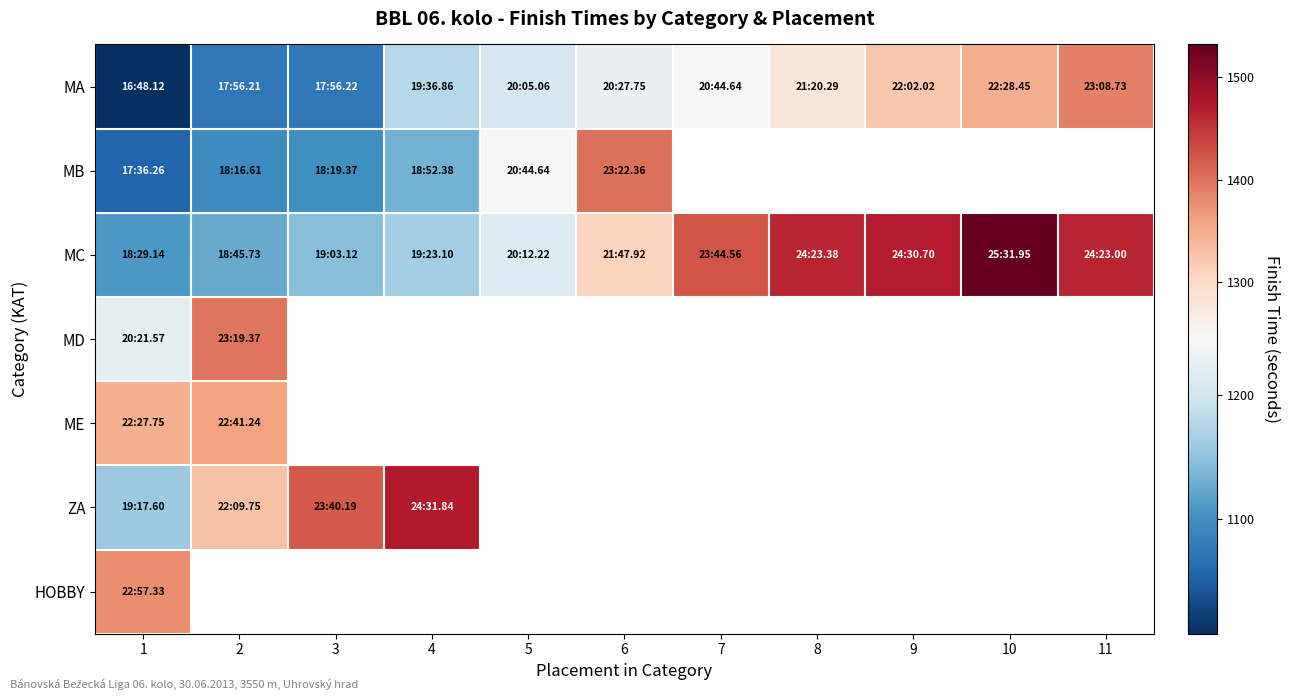

What is the average value of the MC series?

1310.4